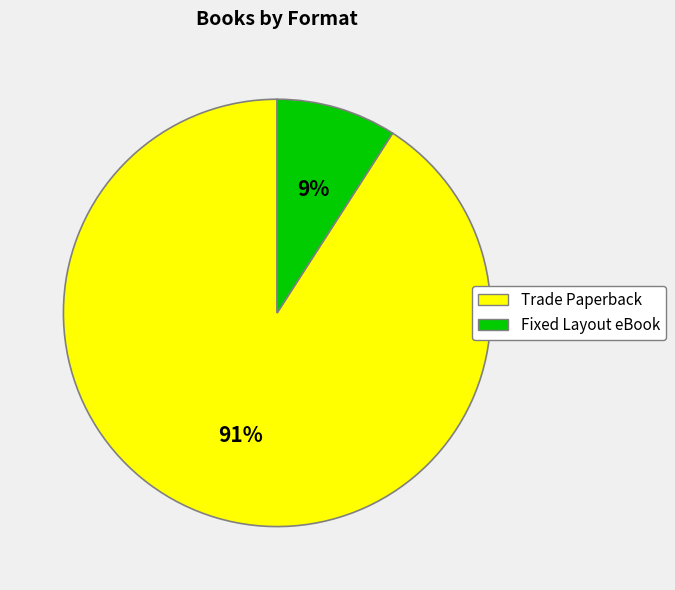

Does Fixed Layout eBook represent more than half of the total?

No